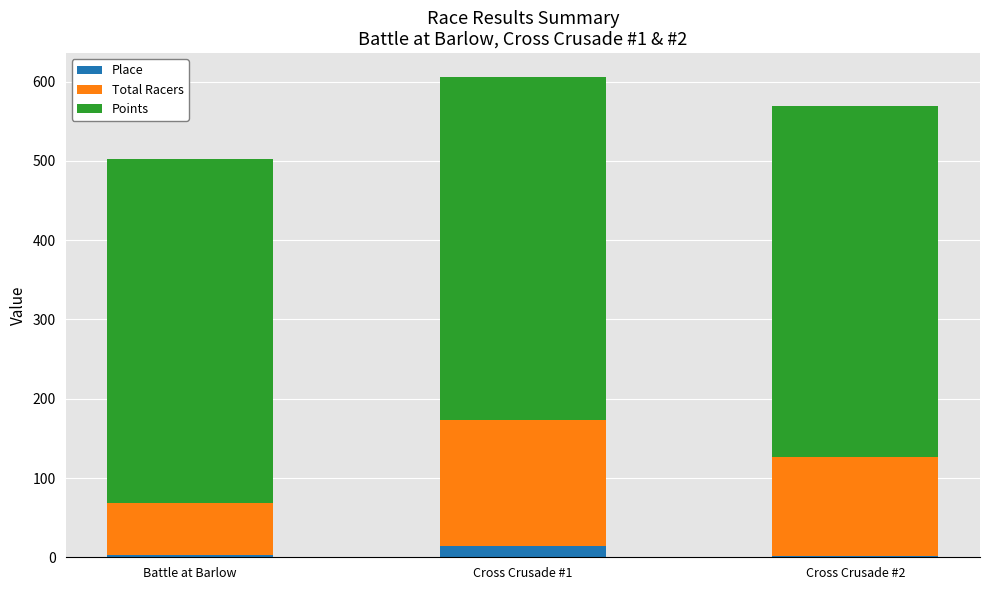

Count the number of categories in the chart.

3